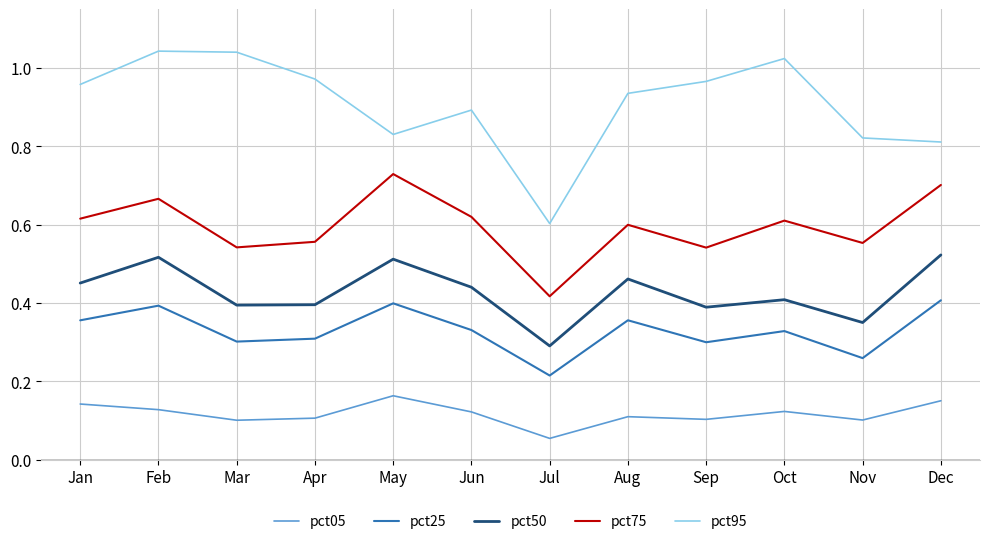

Where is pct05 nearest to the value 0?

Jul